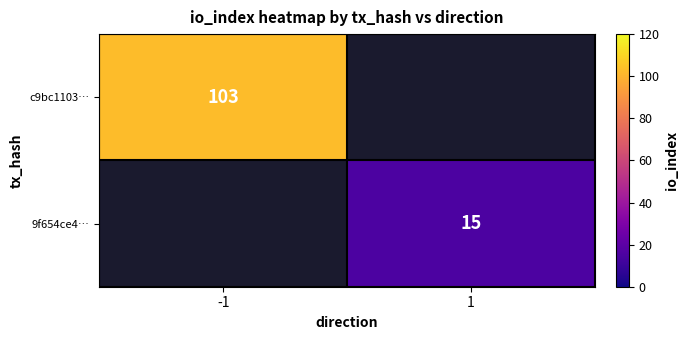

The c9bc1103… series shows 103 at -1. True or false?

True